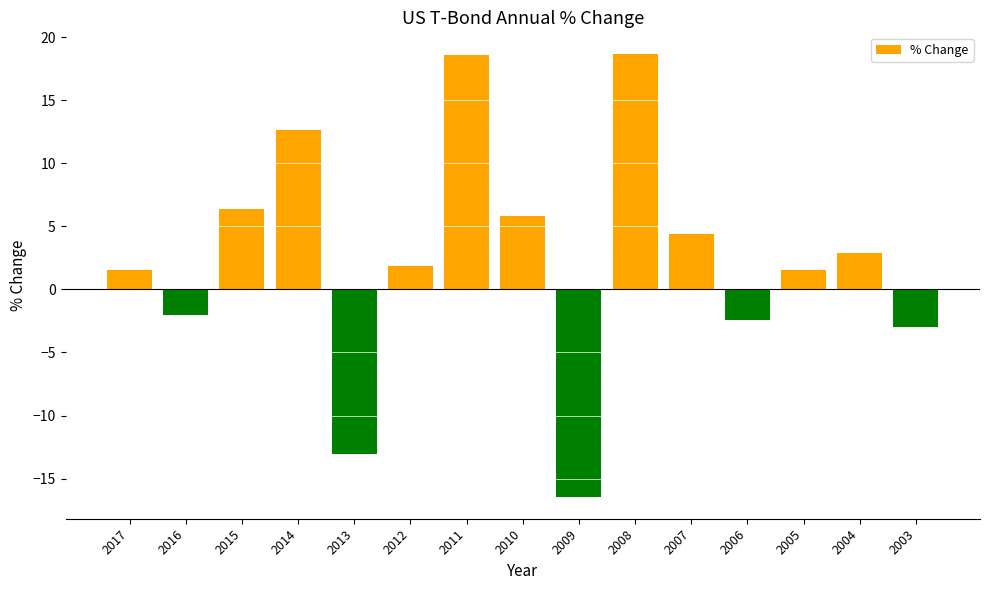

Count the number of values greater than 1.

10